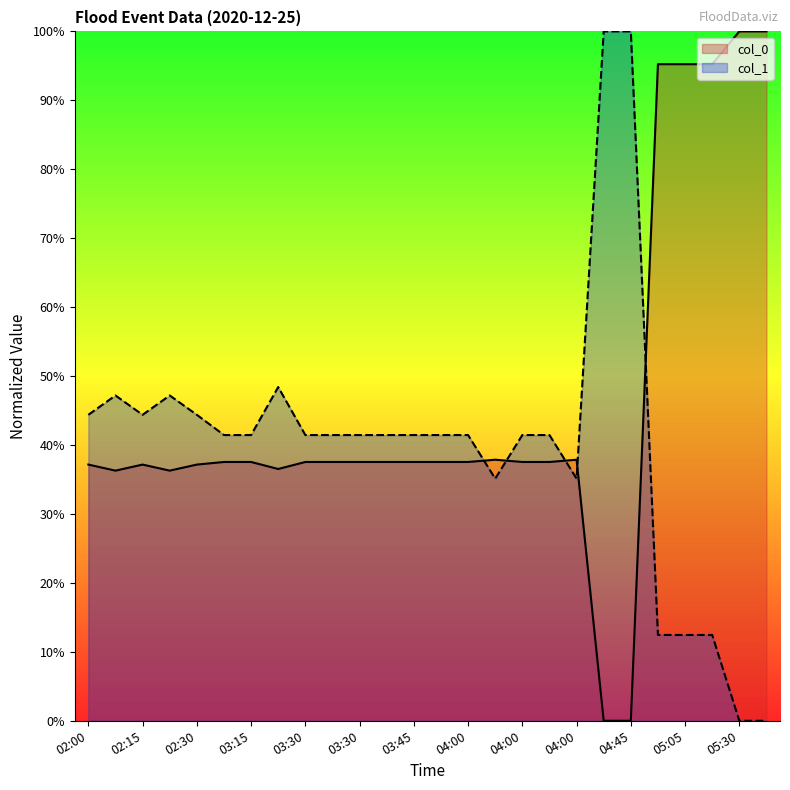

What is the difference between the maximum and minimum values in the col_1 series?

1.0